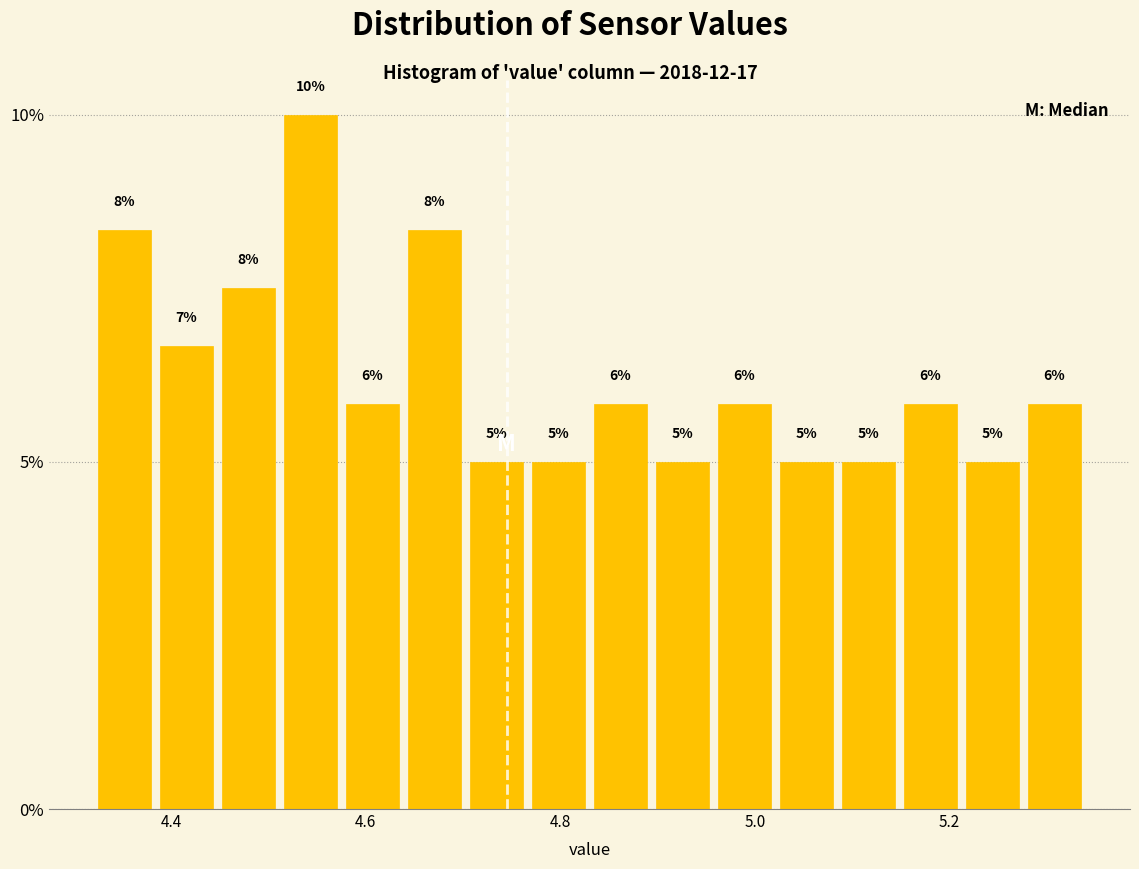

Around what value on the x-axis is the tallest bar? Give the approximate position of its centre, as read against the axis.

4.54